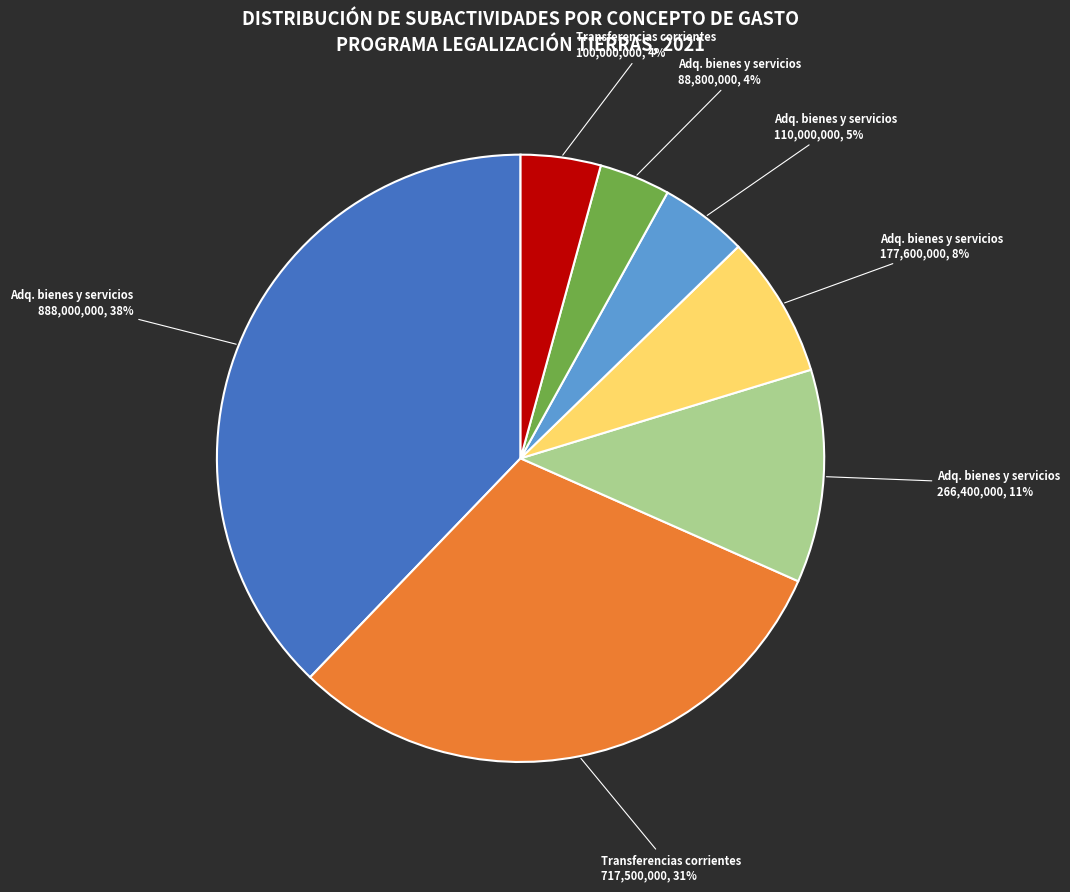

How many segments does this pie chart have?

7